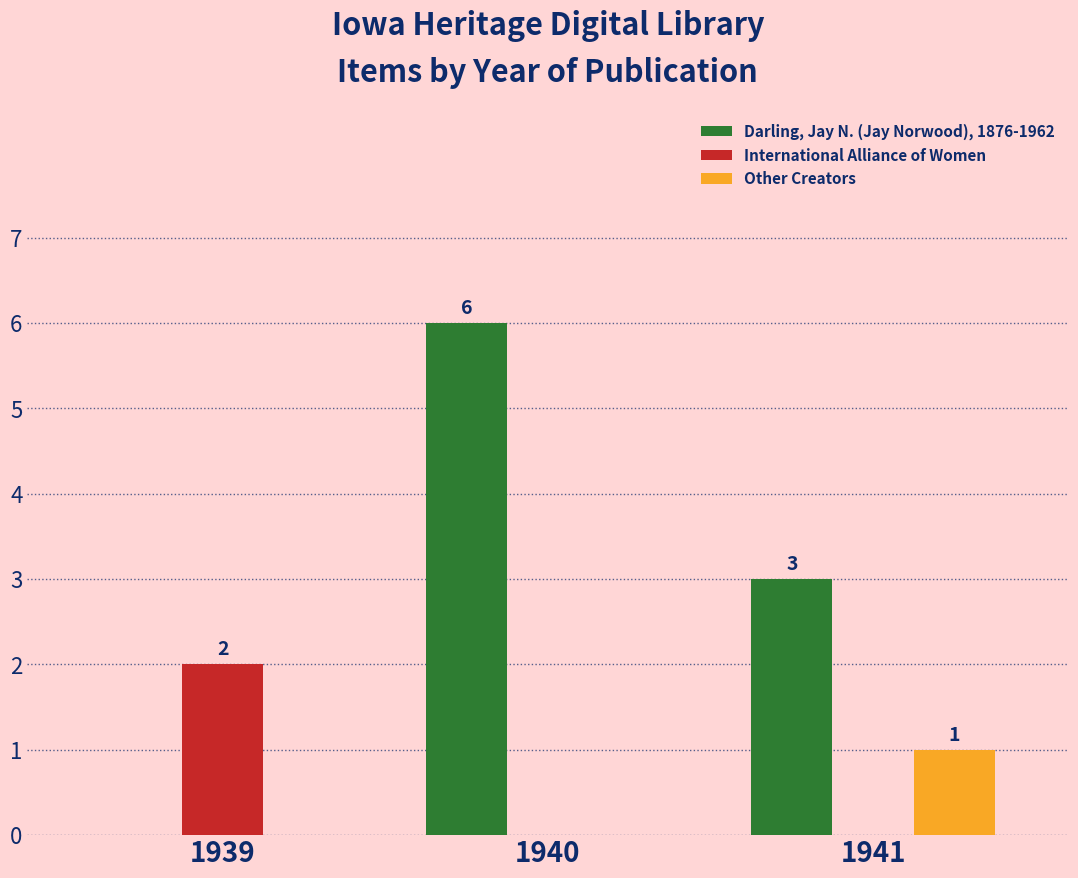

What is the maximum value shown in the chart?

6